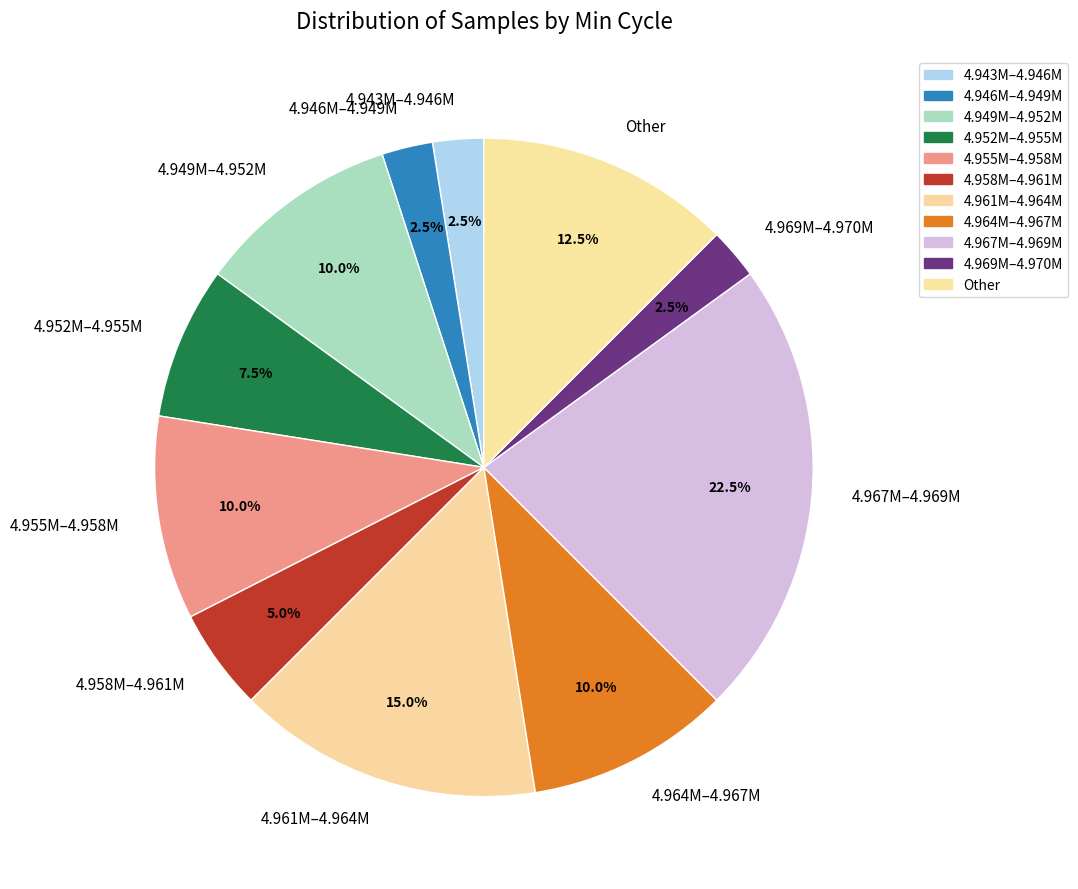

Is there a majority slice in this chart?

No